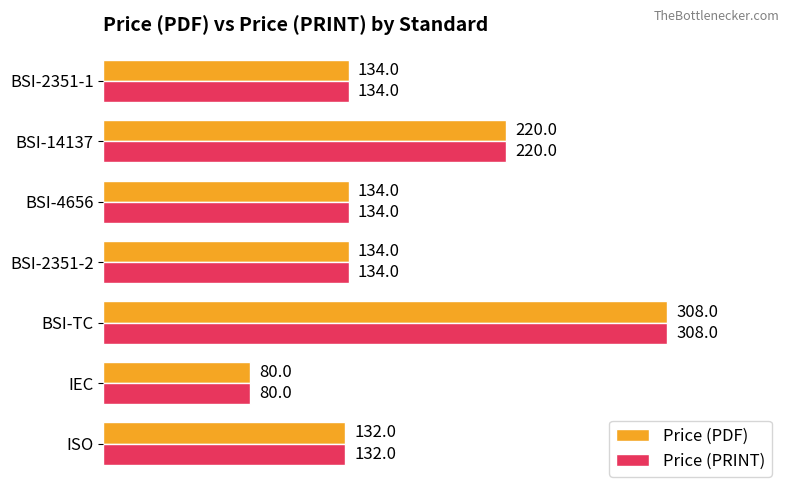

Which label corresponds to the largest value in the chart?

BSI-TC